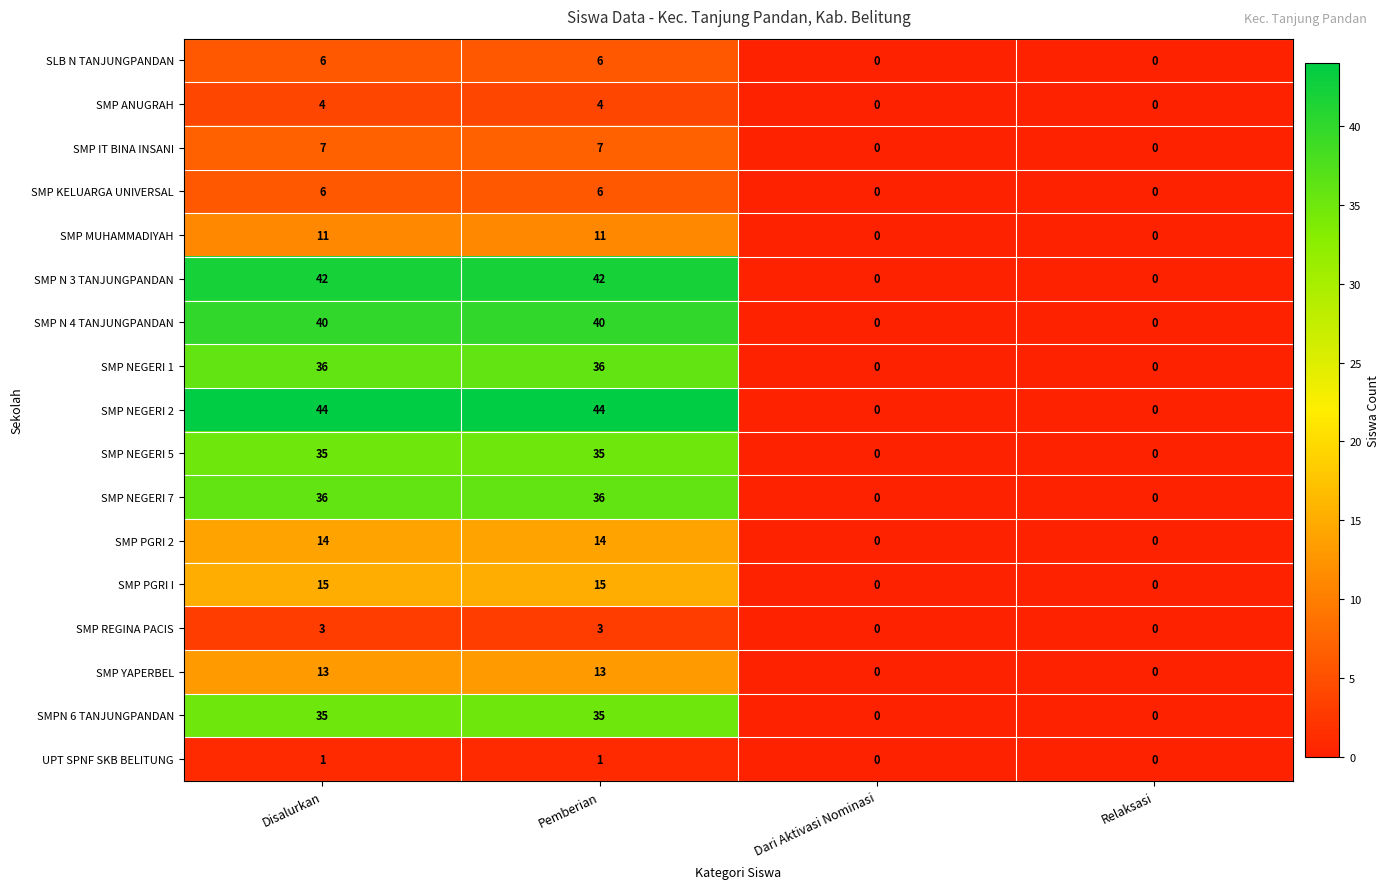

What is the highest value of the SLB N TANJUNGPANDAN series?

6